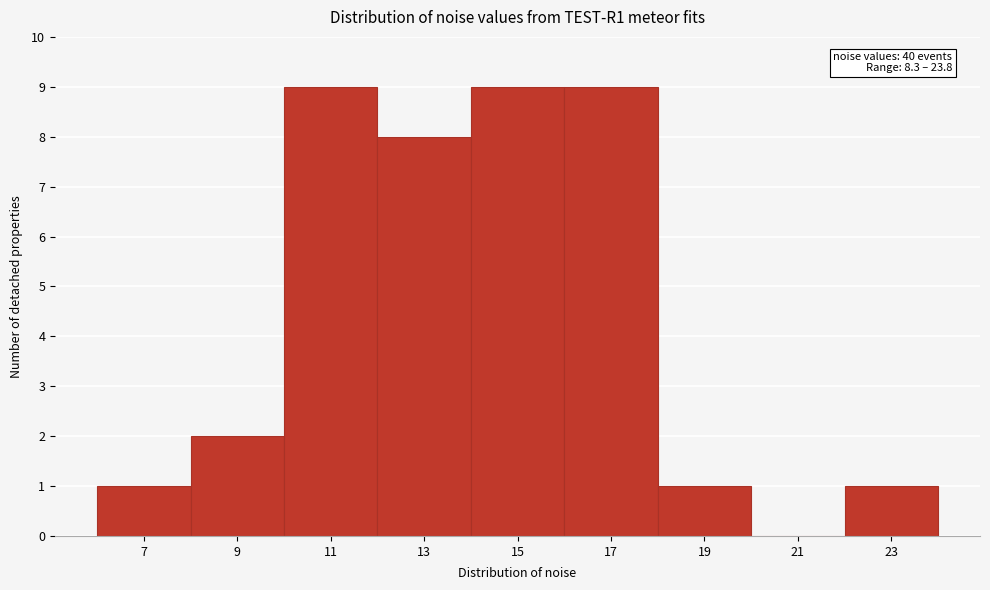

Reading right to left, what are all the values shown in this chart?

23=1	21=0	19=1	17=9	15=9	13=8	11=9	9=2	7=1